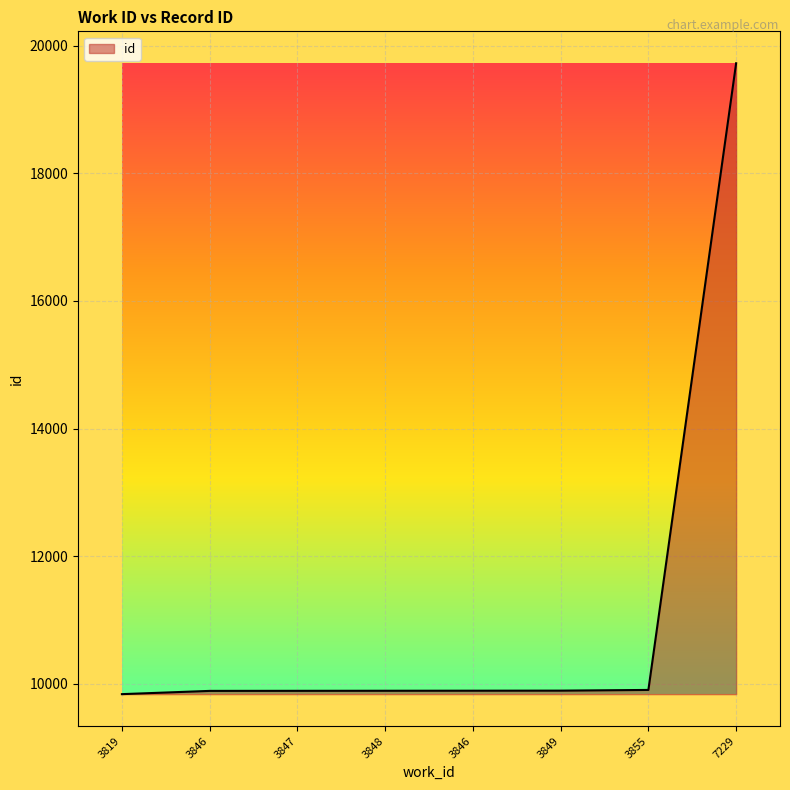

Reading right to left, list all the values displayed in this chart.

7229=19723	3855=9905	3849=9894	3846=9893	3848=9892	3847=9891	3846=9890	3819=9839